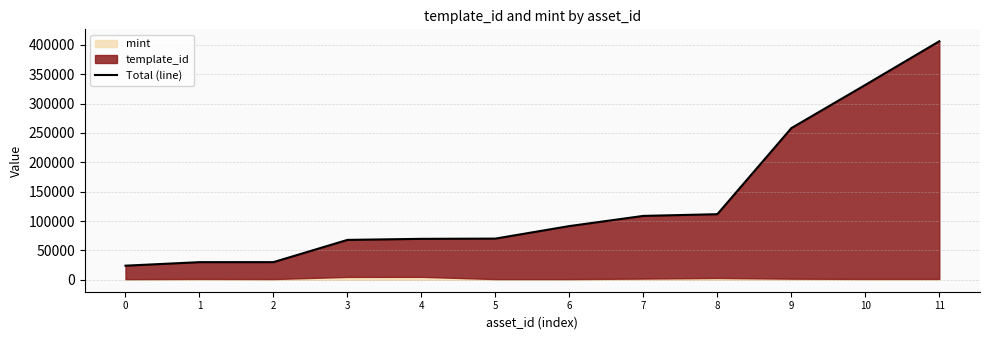

Reading left to right, extract all data points from this chart.

24025	30002	30043	67891	69696	70113	91420	108744	111633	258104	331645	405933